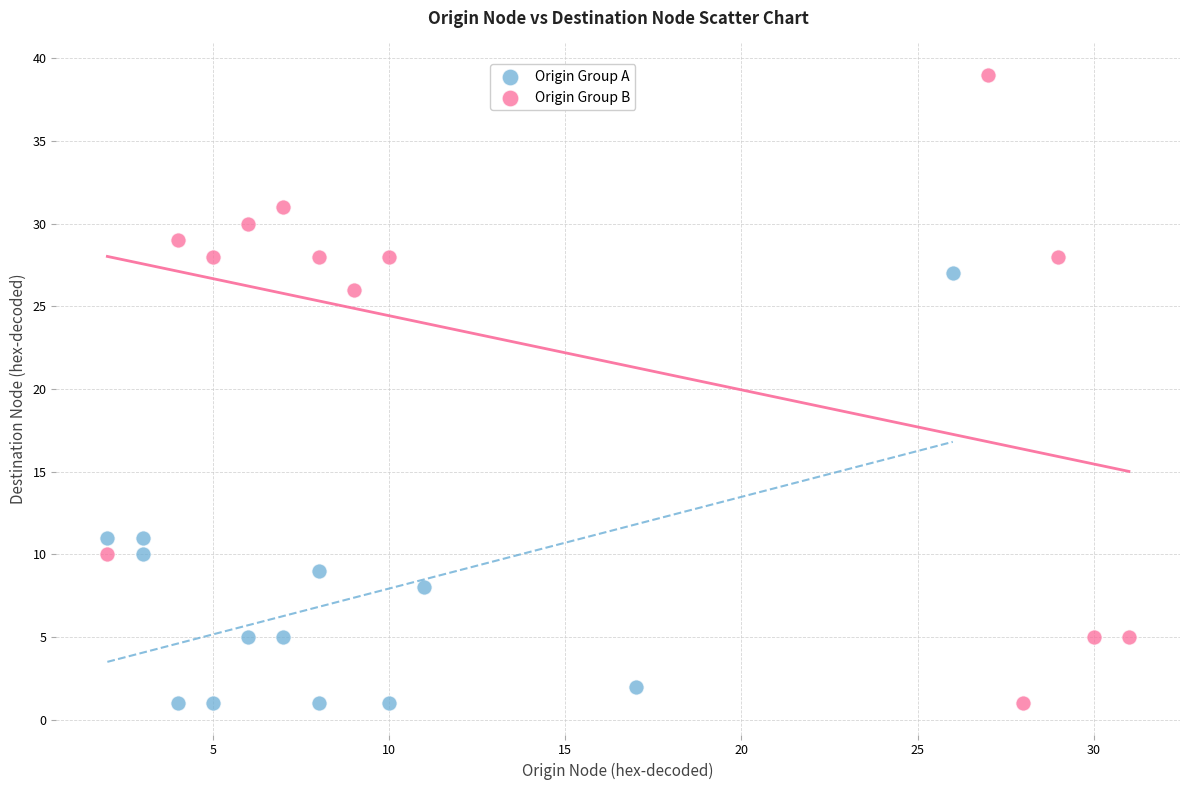

Which series contains the highest Y value?

Origin Group B